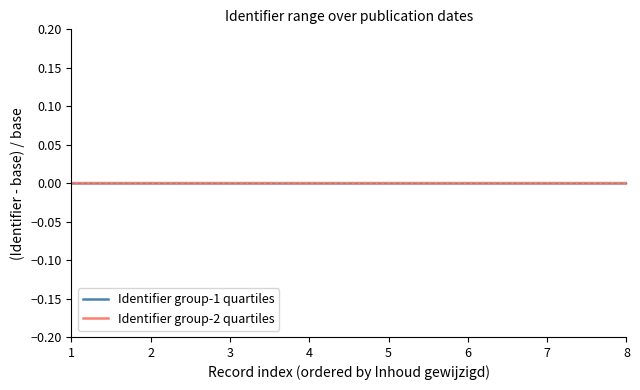

What are all the series names shown in the legend?

Identifier group-1 quartiles, Identifier group-2 quartiles